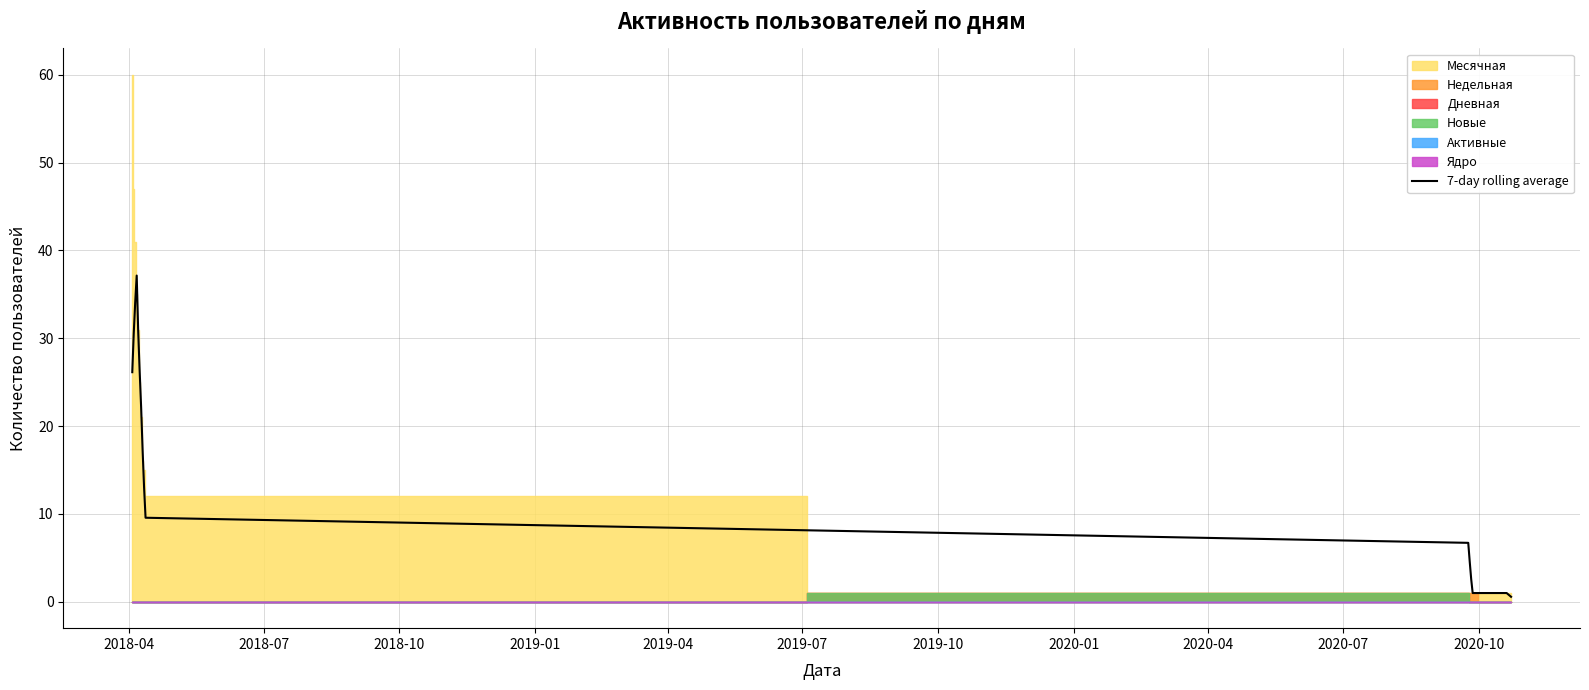

How many lines are shown in the chart?

1